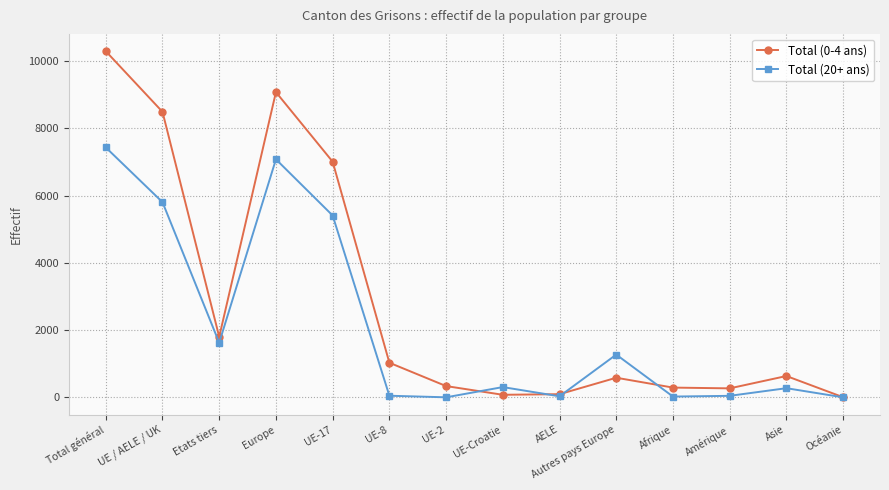

What is the sum of the Total (20+ ans) values at Afrique and Amérique?

74